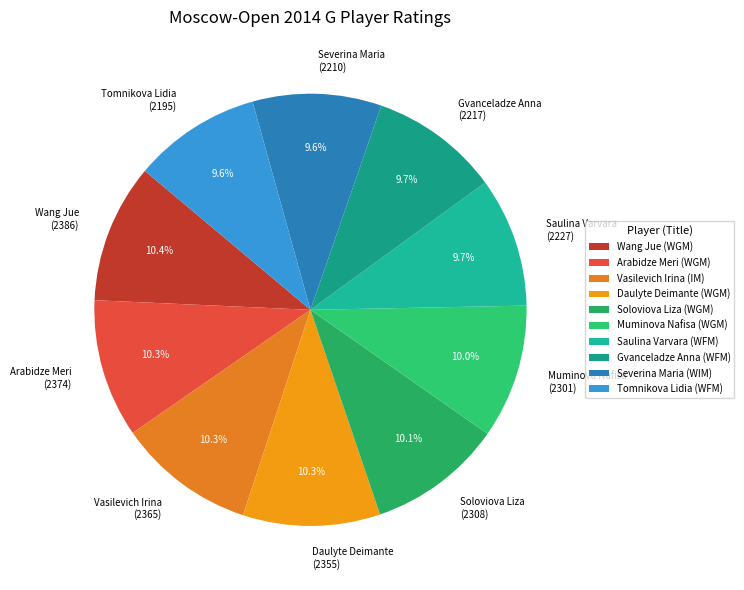

Does any single category account for the majority?

No